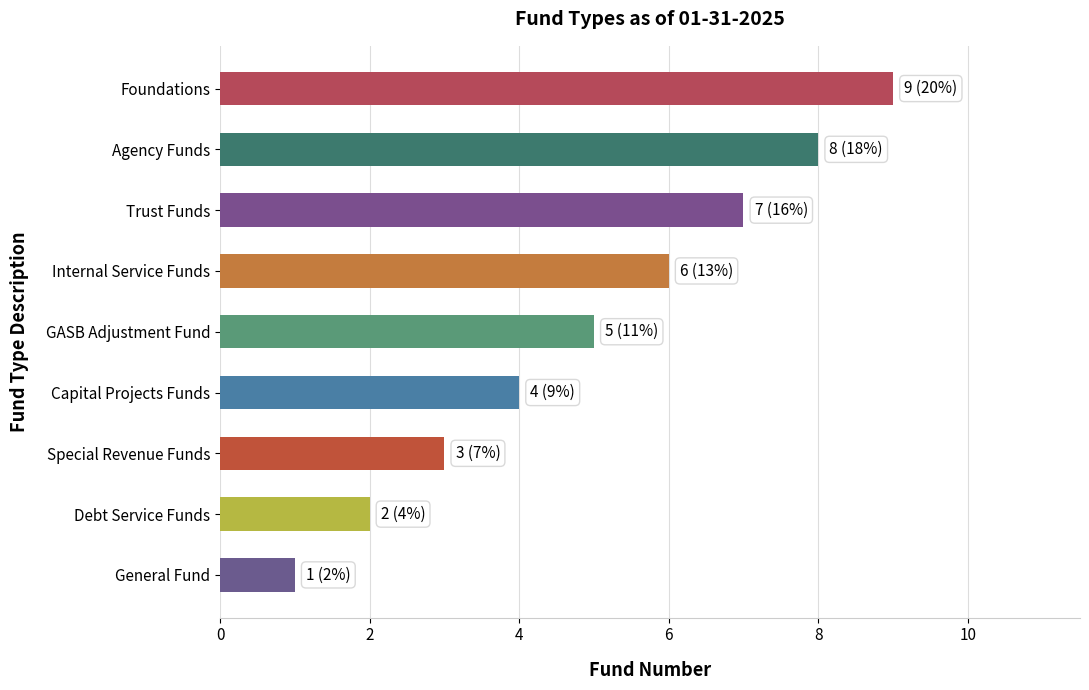

List the labels in order of value, smallest first.

General Fund, Debt Service Funds, Special Revenue Funds, Capital Projects Funds, GASB Adjustment Fund, Internal Service Funds, Trust Funds, Agency Funds, Foundations